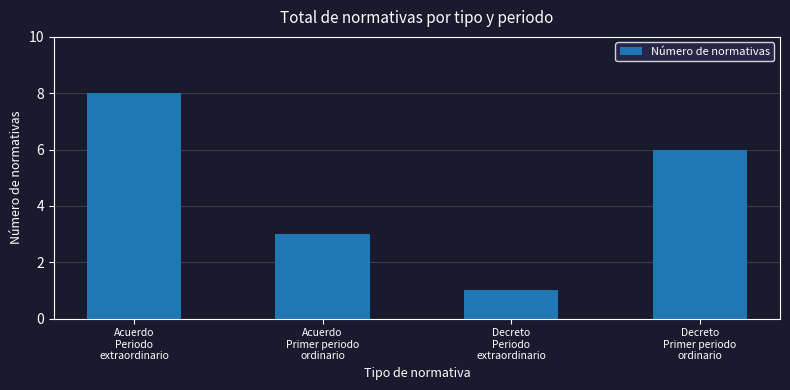

Read the value at Decreto
Primer periodo
ordinario.

6